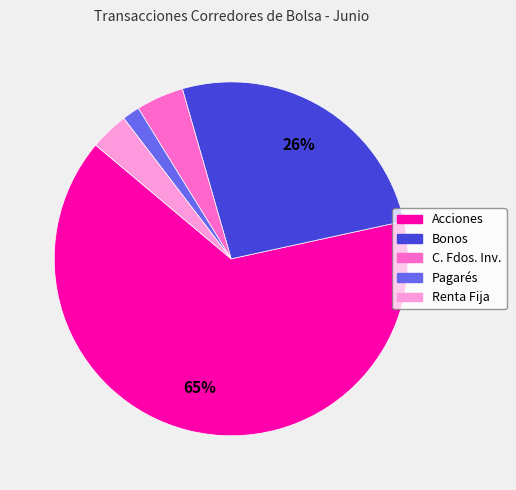

Does any single category account for the majority?

Yes